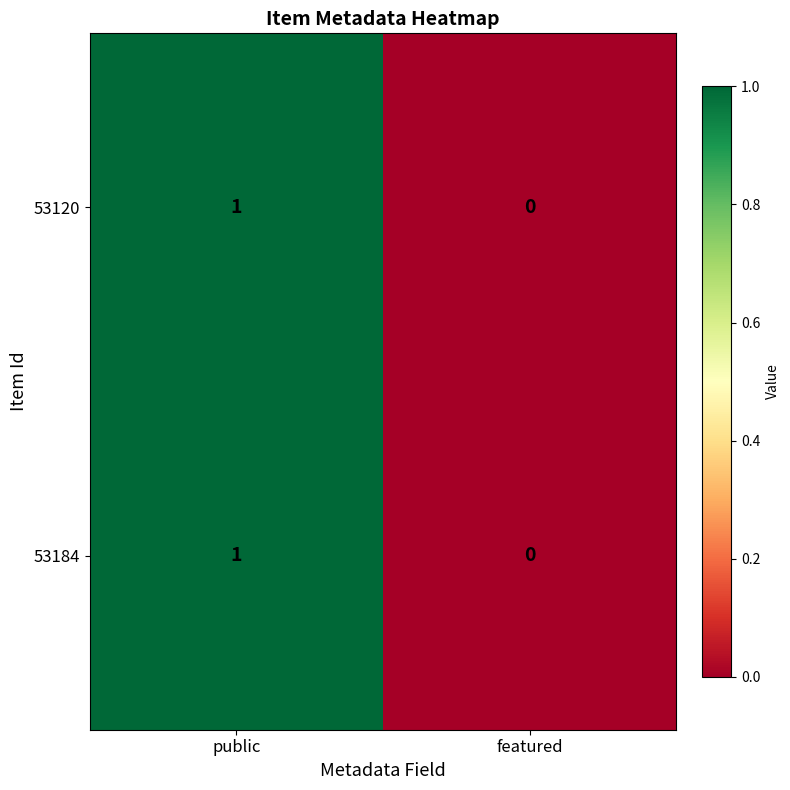

How many positive values does the 53184 series have?

1